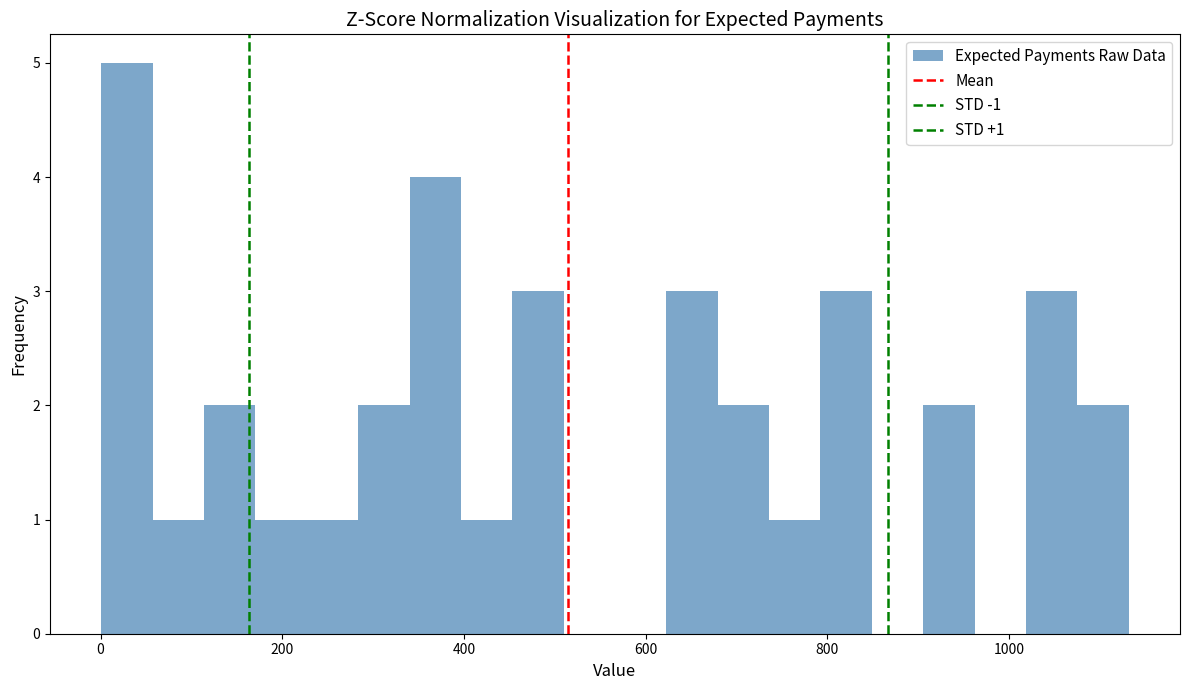

Around what value on the x-axis is the tallest bar? Give the approximate position of its centre, as read against the axis.

20